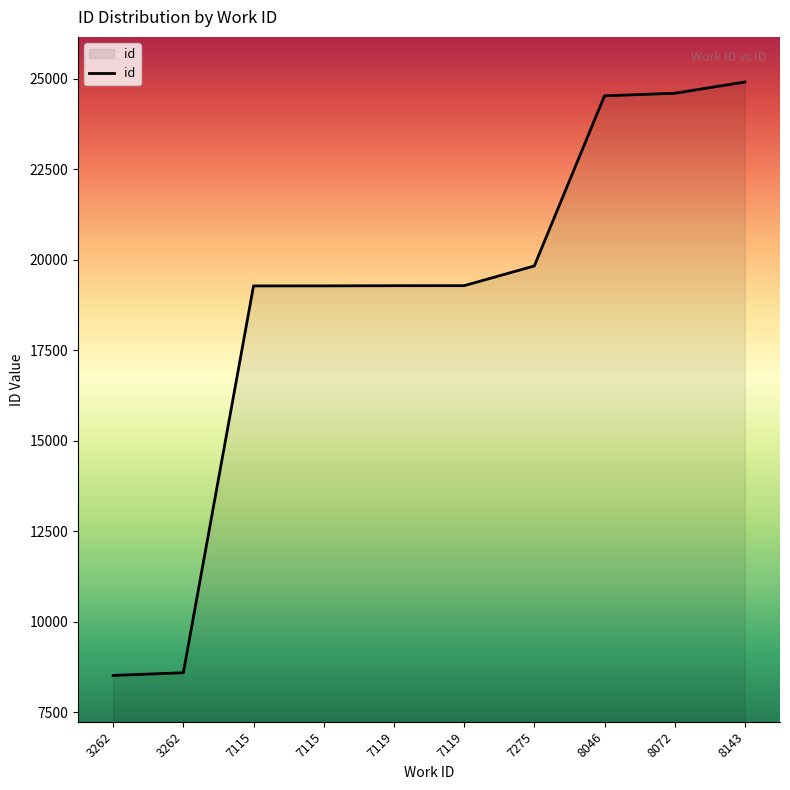

The chart shows a value of 19281 at 7119. True or false?

True